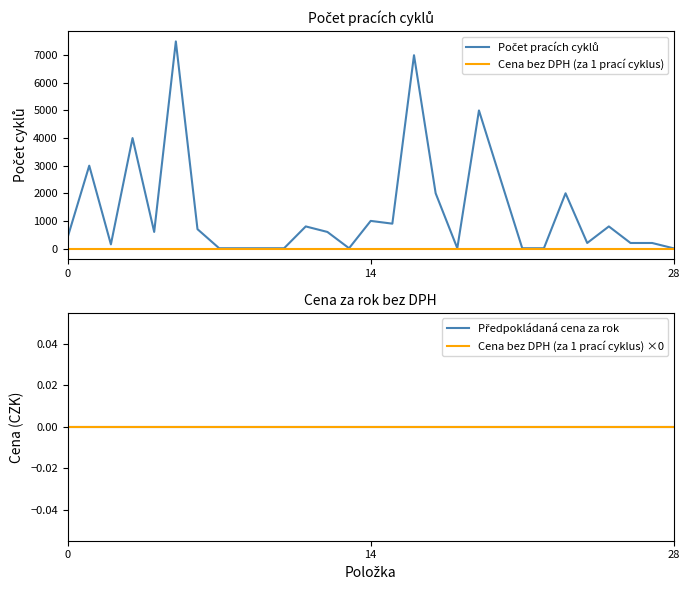

What is the difference between the Počet pracích cyklů values at 5 and 24?

7300